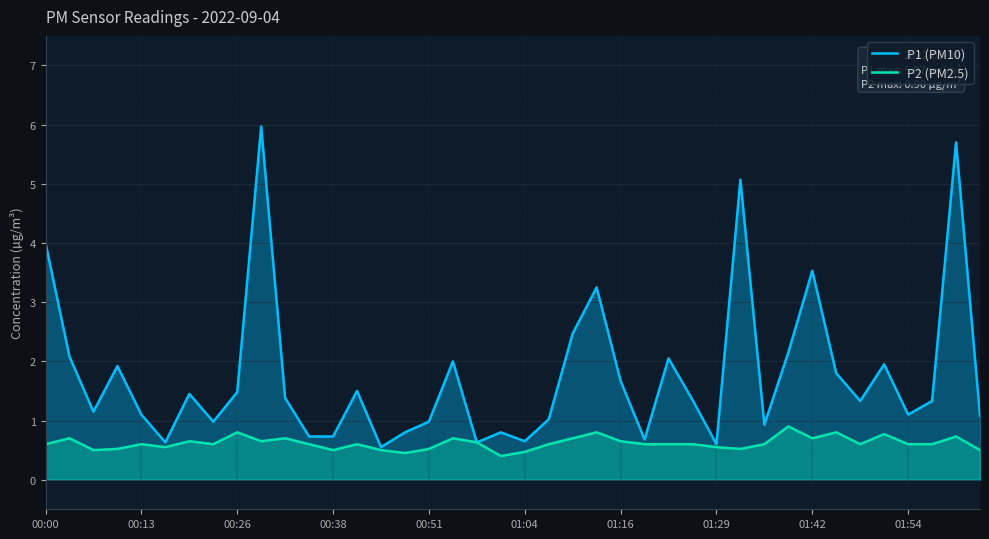

List the series in order of their peak value, lowest first.

P2 (PM2.5), P1 (PM10)